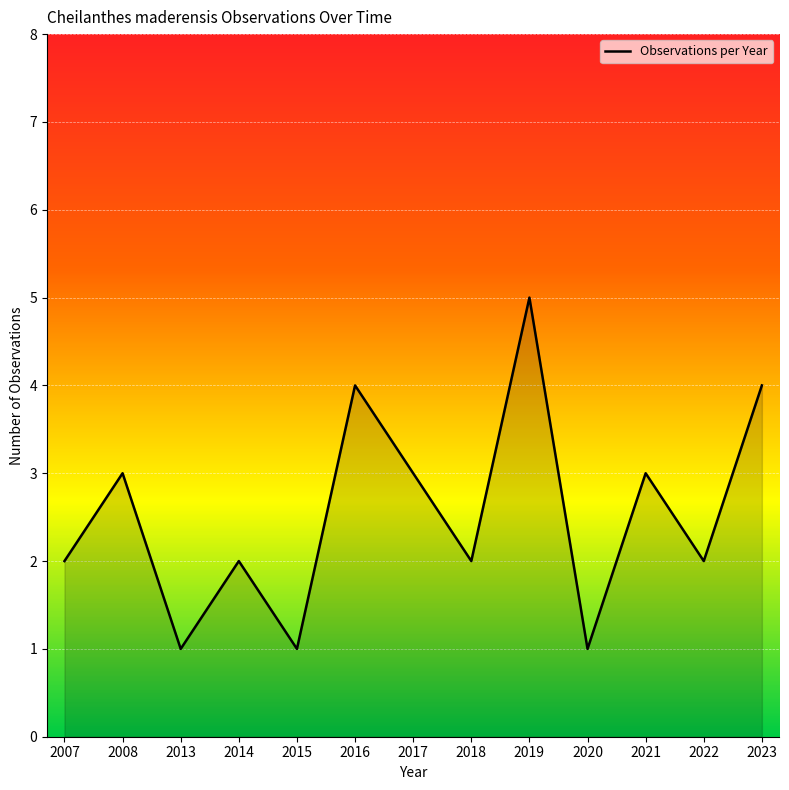

Which label corresponds to the largest value in the chart?

2019